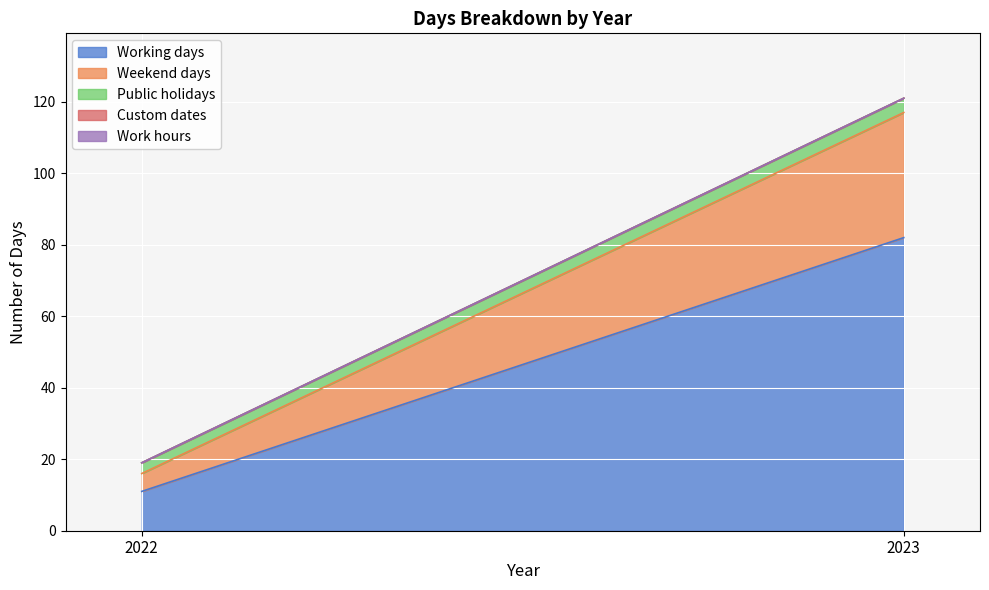

At which label is Working days closest to 46?

2022